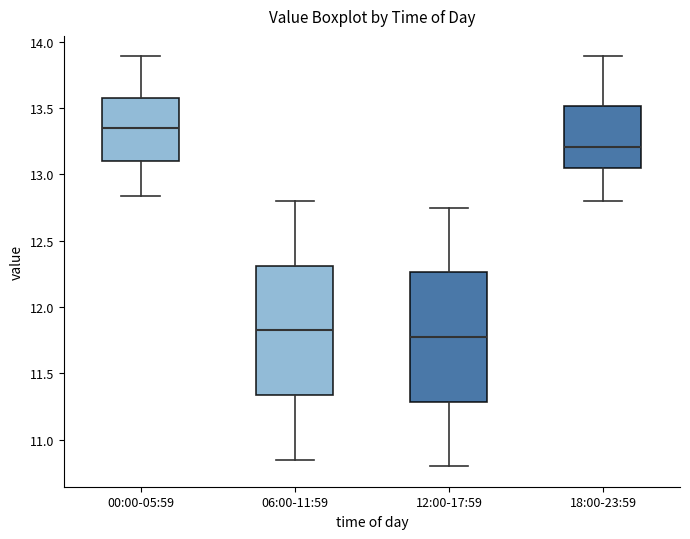

Which box's median line is the highest?

00:00-05:59